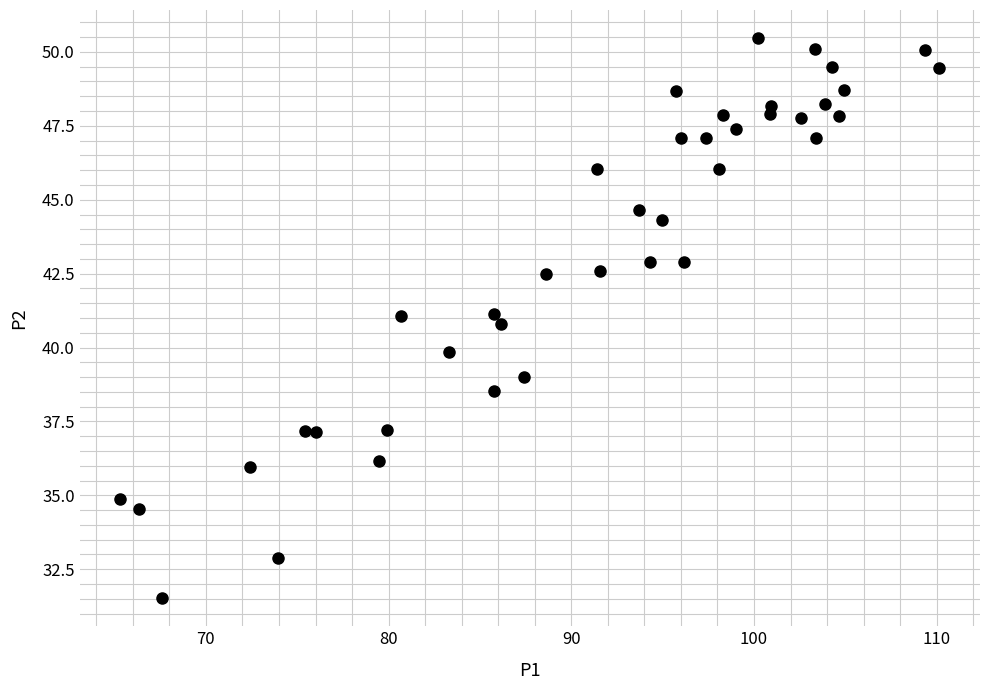

What is the range of X values (max minus min)?

44.8